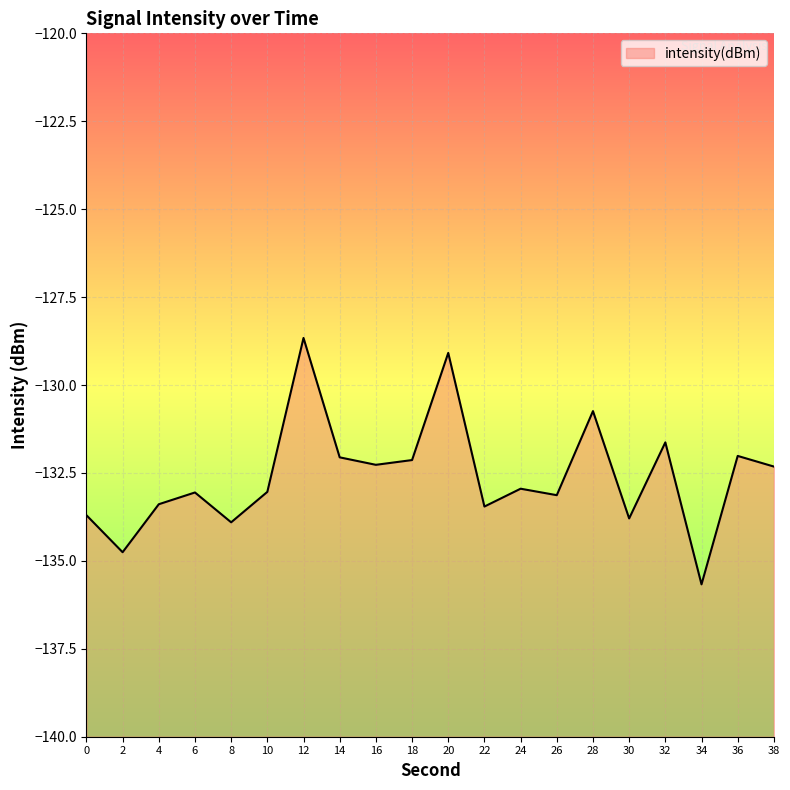

What is the difference between the maximum and minimum values?

7.0